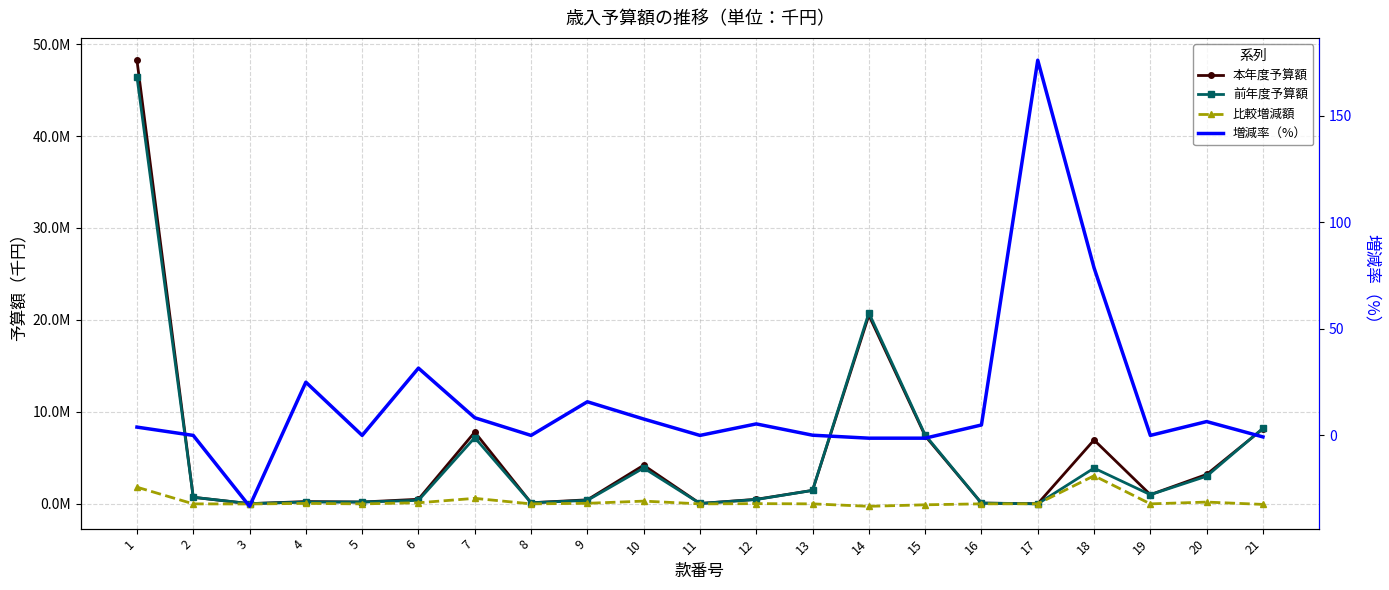

How many data points in 増減率（%） are less than 3?

10